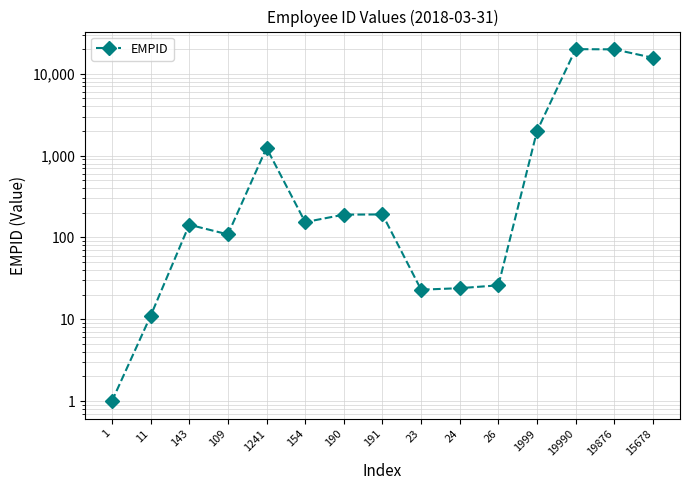

Where does the data first go above 154?

1241